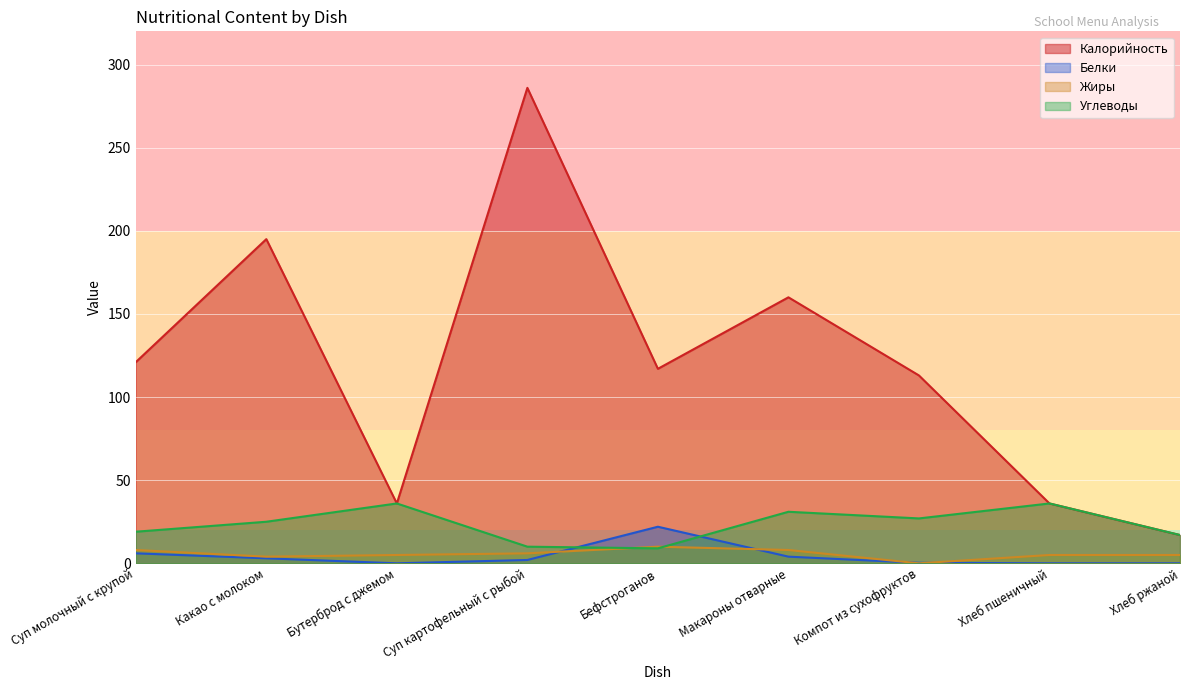

In Калорийность, how many points are higher than both neighbors (excluding endpoints)?

3